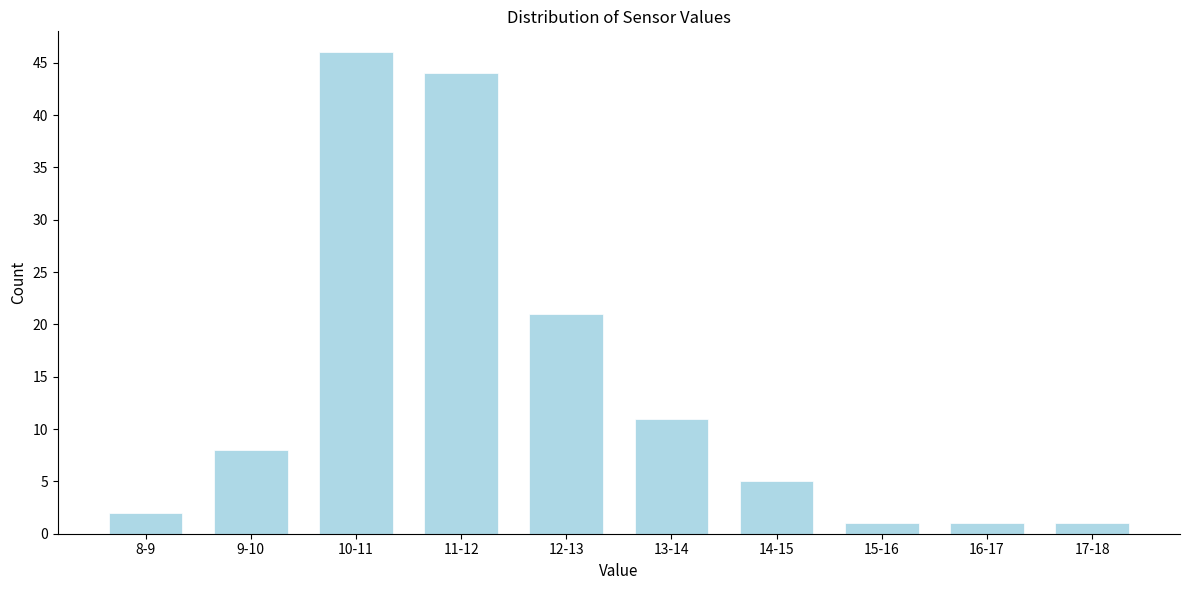

Reading right to left, what are all the values shown in this chart?

1	1	1	5	11	21	44	46	8	2